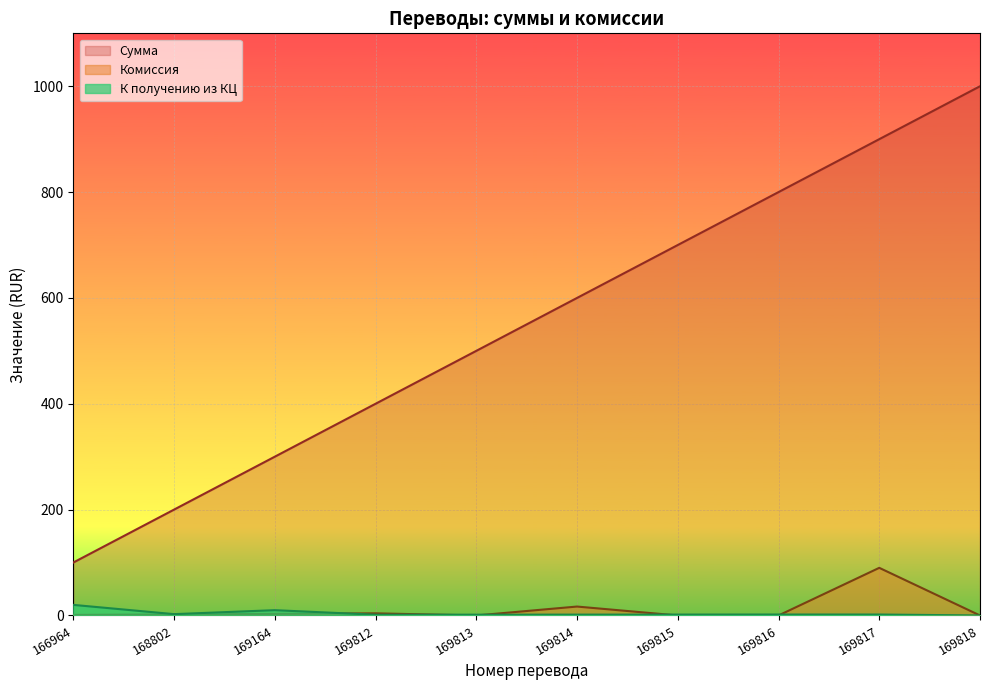

Reading right to left, what are all the values shown in this chart?

К получению из КЦ: 169818=0.0	169817=1.8	169816=1.8	169815=1.7	169814=1.6	169813=1.5	169812=1.4	169164=10.0	168802=2.5	166964=20.0
Комиссия: 169818=0.0	169817=90.0	169816=0.0	169815=0.0	169814=16.8	169813=0.0	169812=4.0	169164=3.0	168802=2.0	166964=1.0
Сумма: 169818=1000.0	169817=900.0	169816=800.0	169815=700.0	169814=600.0	169813=500.0	169812=400.0	169164=300.0	168802=200.0	166964=100.0